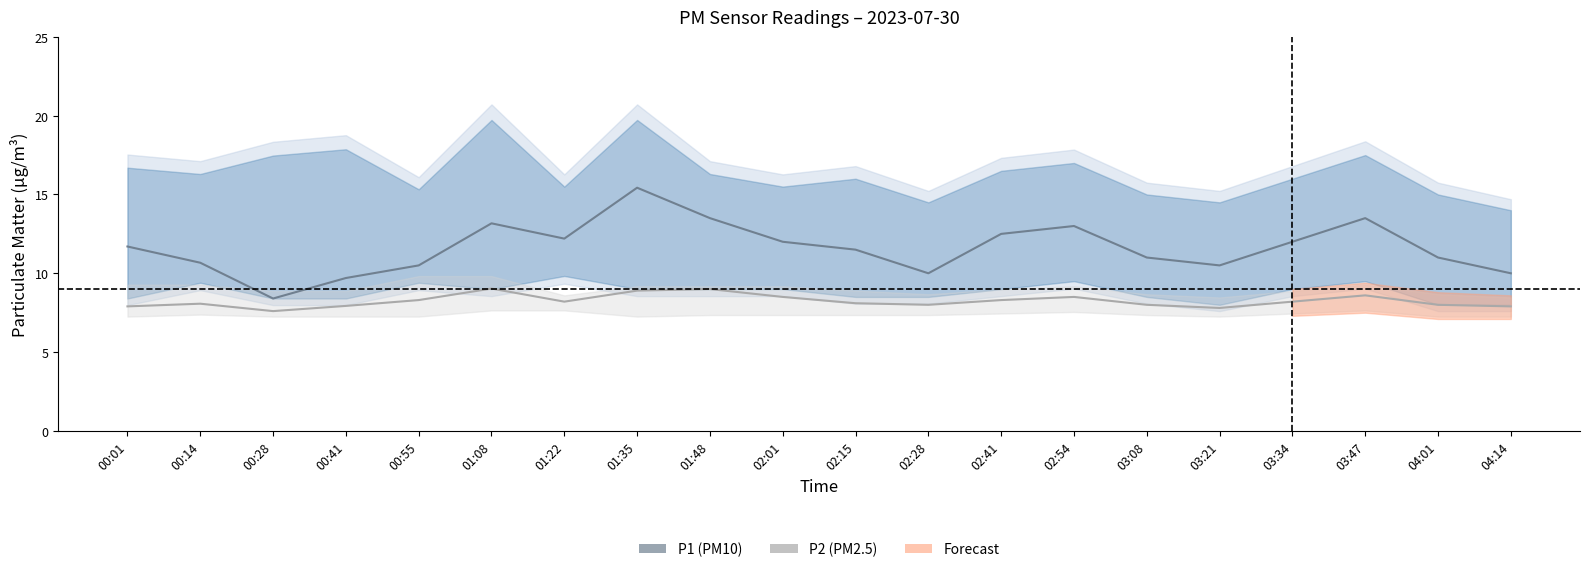

Which series has the largest total across all categories?

P1 (PM10)